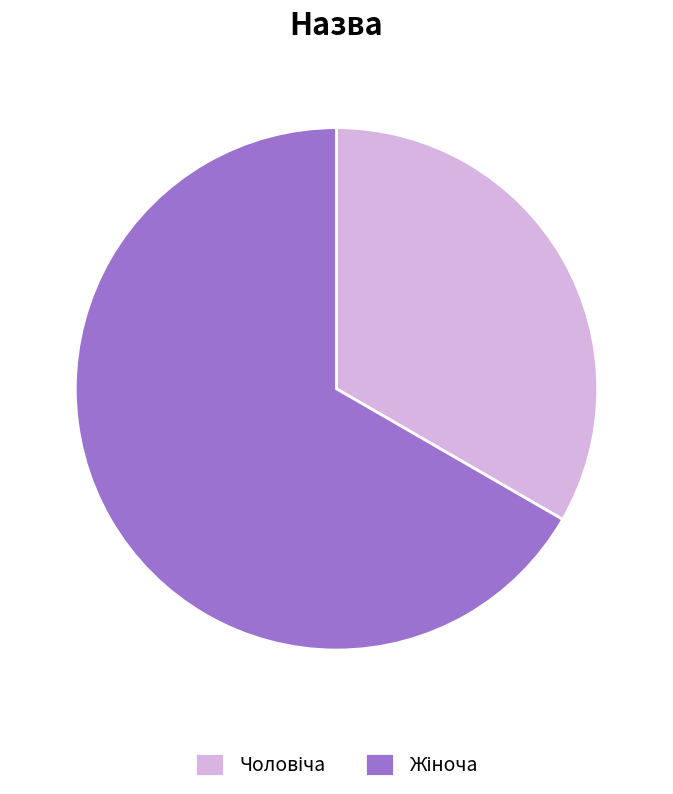

Does any single category account for the majority?

Yes